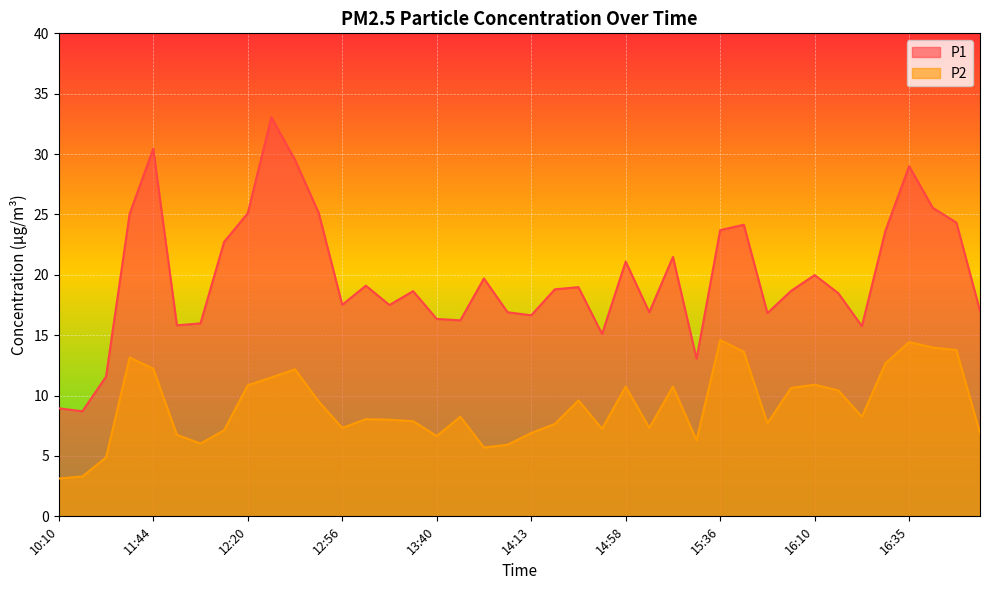

What is the total value across all series at 13:40?

23.0